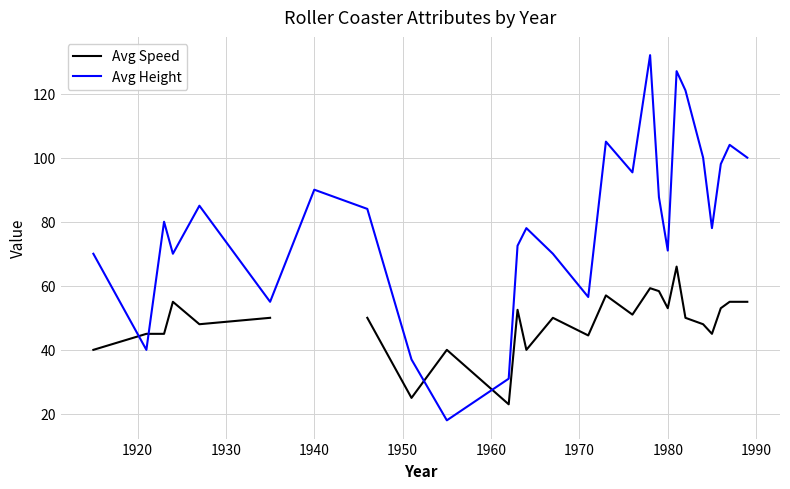

Rank the series by their maximum value, from highest to lowest.

Avg Height, Avg Speed